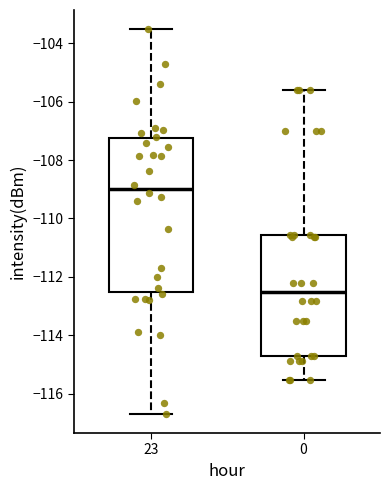

Where does the upper whisker of the box at x = 0 end on the y-axis? The values are not printed on the chart, so give them approximately, as read against the axis.

-105.6